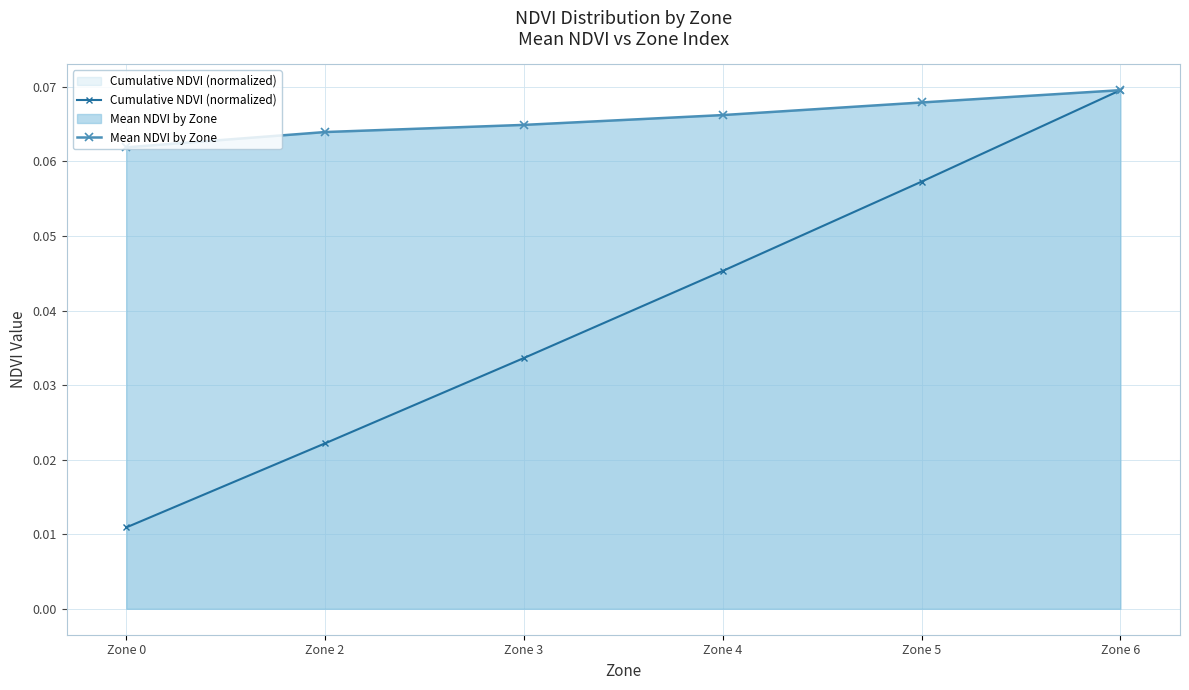

List the labels in order of Mean NDVI by Zone value, largest first.

Zone 6, Zone 5, Zone 4, Zone 3, Zone 2, Zone 0